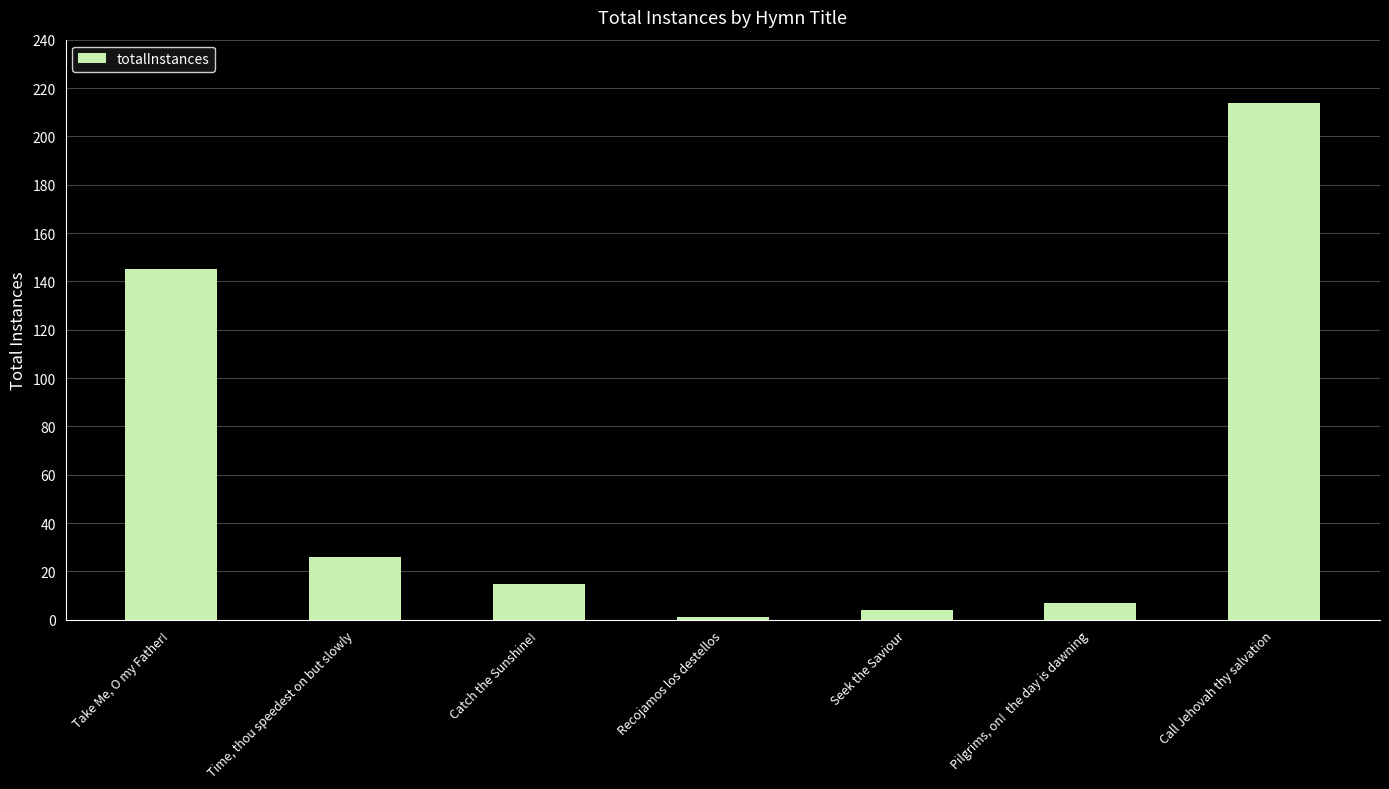

Reading left to right, list all the values displayed in this chart.

145	26	15	1	4	7	214